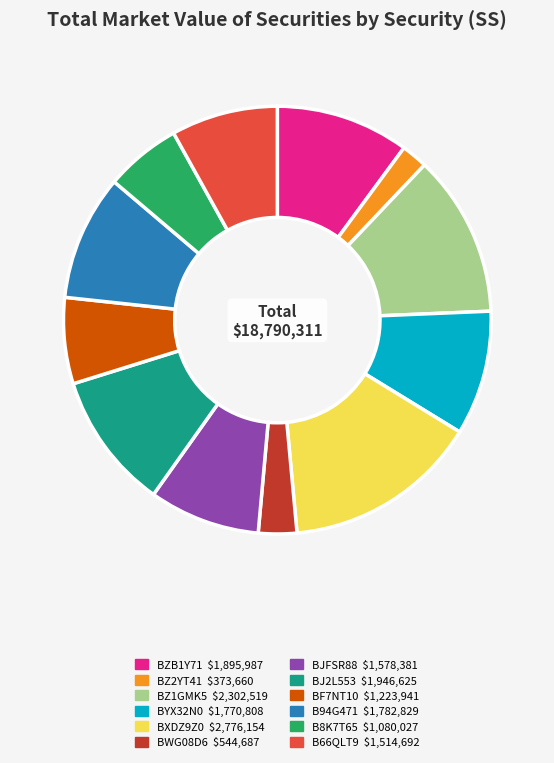

True or false: BJ2L553 accounts for 10% of the total.

True